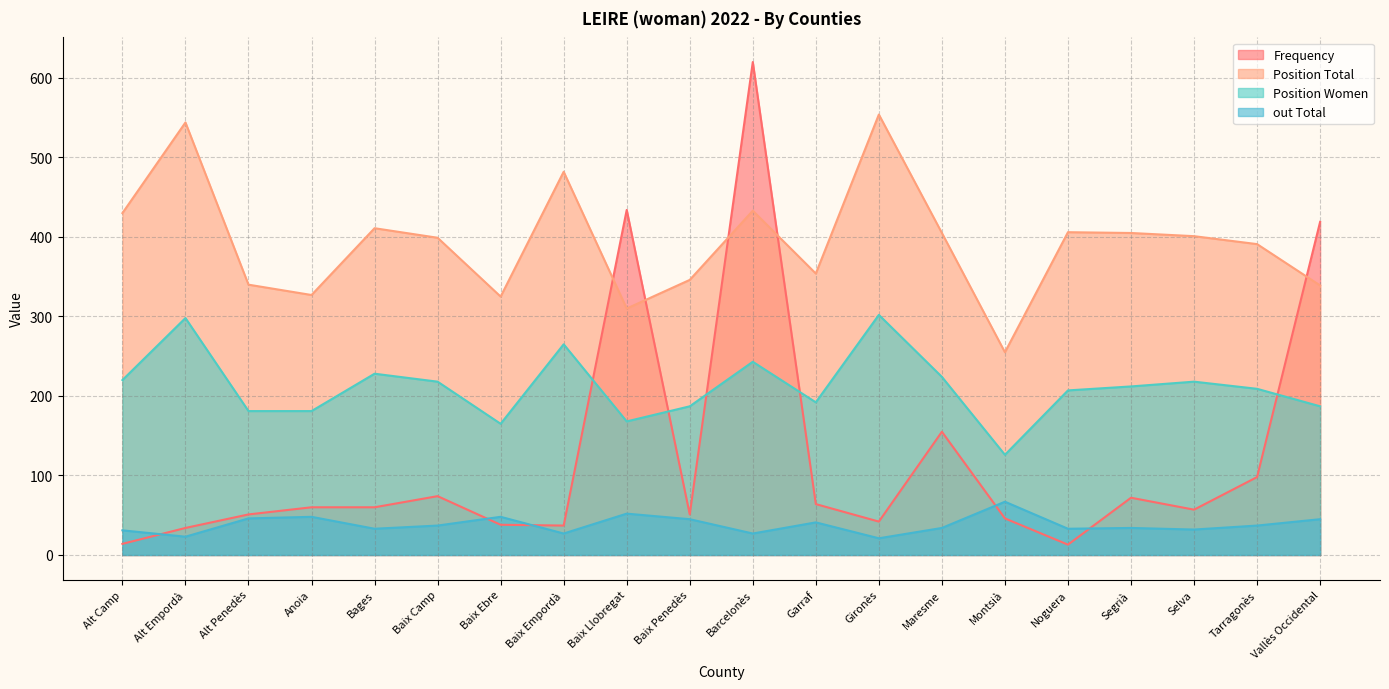

What is the difference between the Position Total values at Baix Llobregat and Anoia?

17